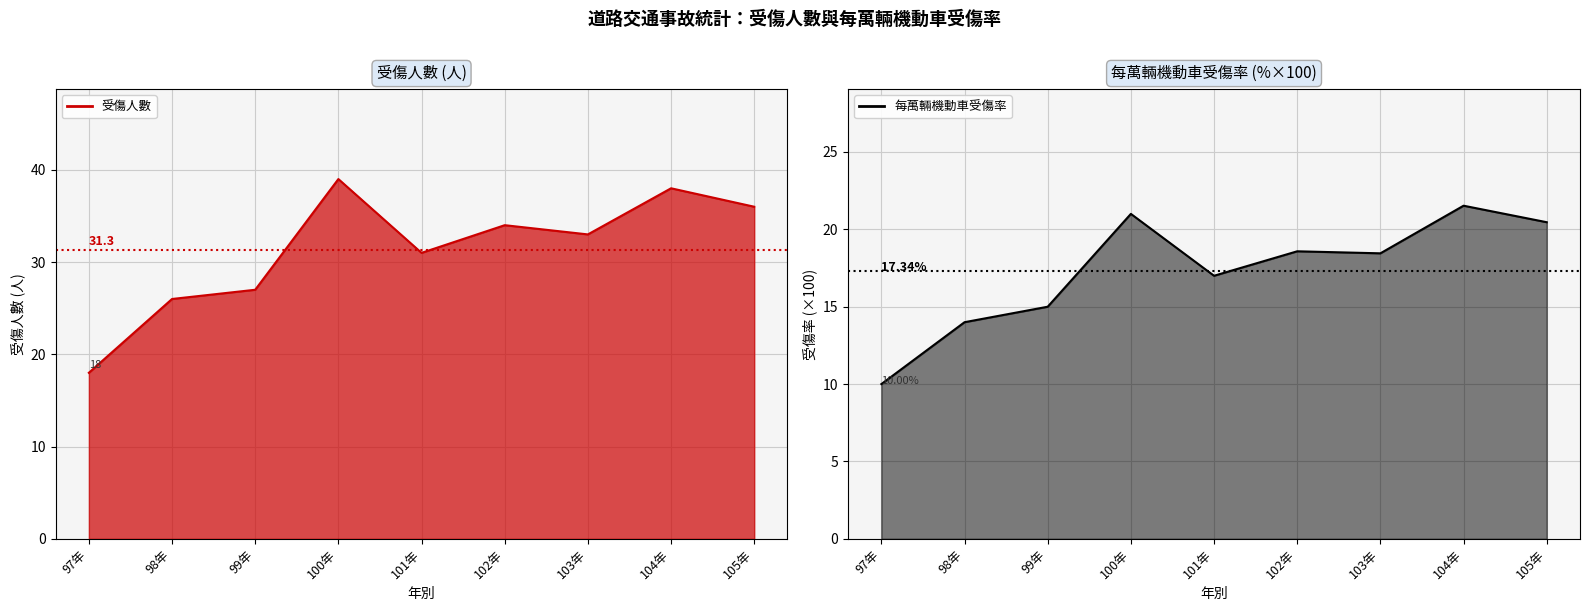

What is the difference between the maximum and minimum values in the 受傷(col_4)_line series?

21.0